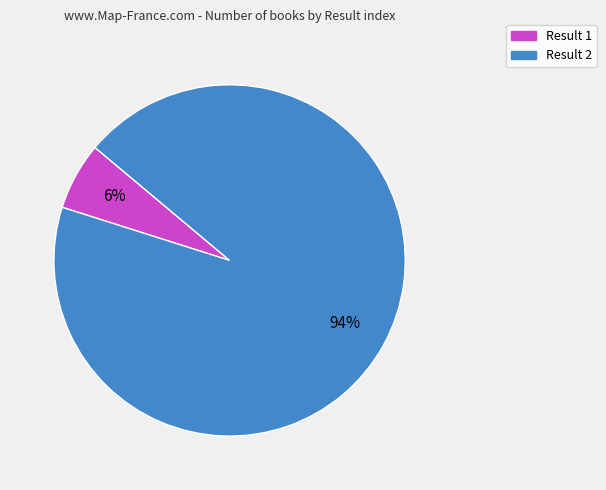

To the nearest percent, what is the average slice percentage?

50%